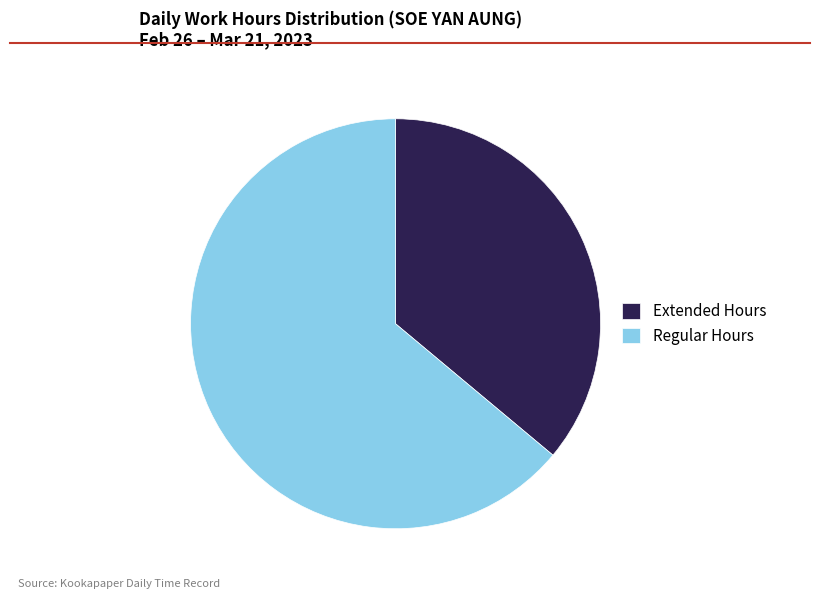

Which has a higher value, Extended Hours or Regular Hours?

Regular Hours